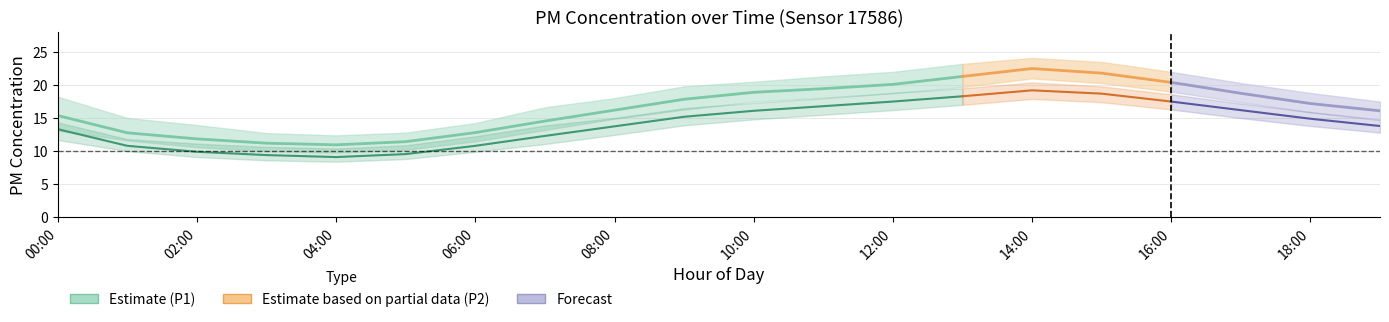

What is the difference between the maximum and minimum values in the P1_upper series?

11.7